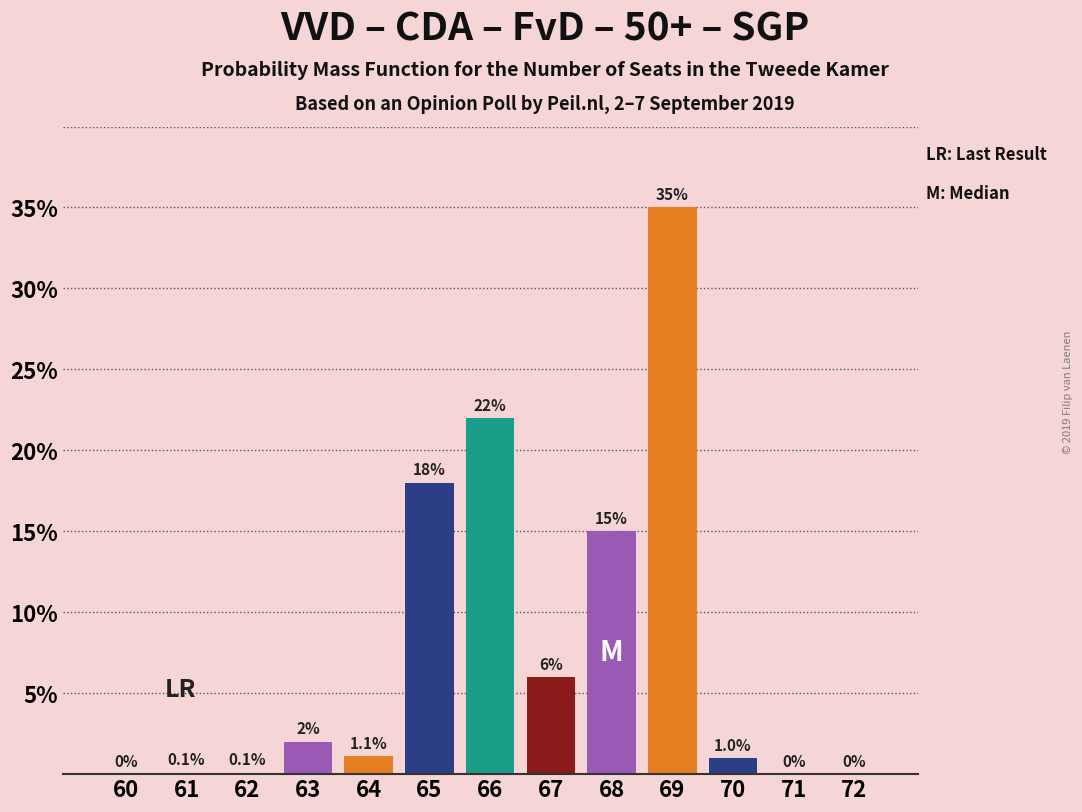

Reading left to right, what are all the values shown in this chart?

60=0.0	61=0.1	62=0.1	63=2.0	64=1.1	65=18.0	66=22.0	67=6.0	68=15.0	69=35.0	70=1.0	71=0.0	72=0.0